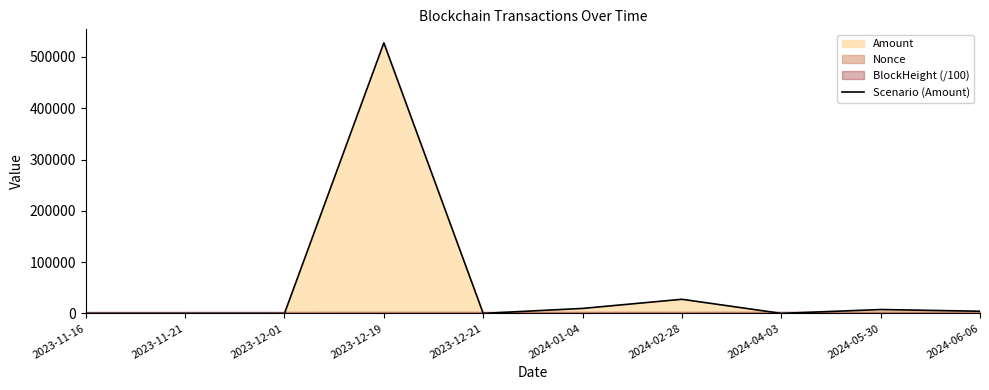

How many interior local valleys (lower than both neighbors) does the data have?

3